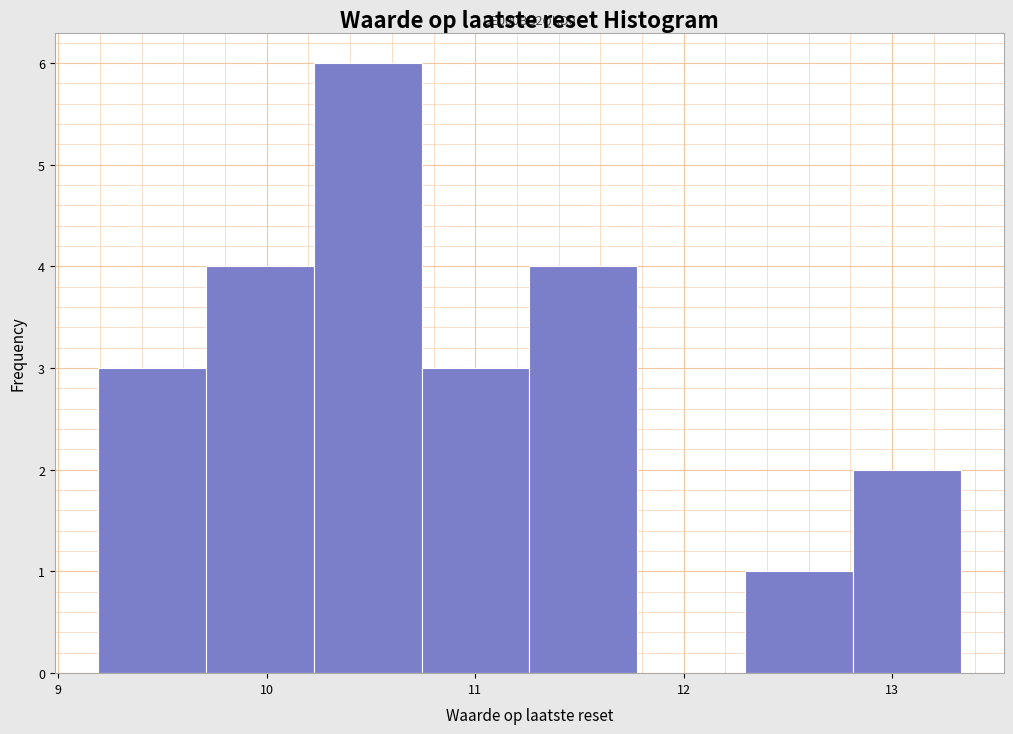

Which range on the x-axis has the tallest bar?

10.2 to 10.7